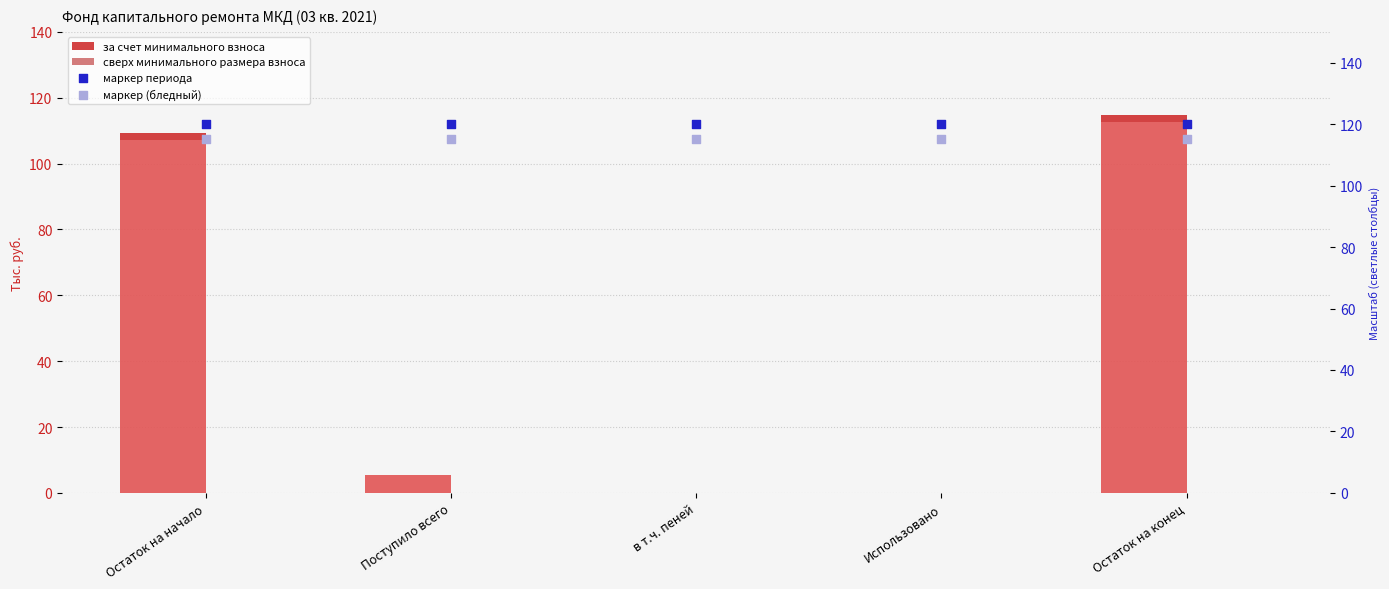

At which category is the sum across all series the highest?

Остаток на конец